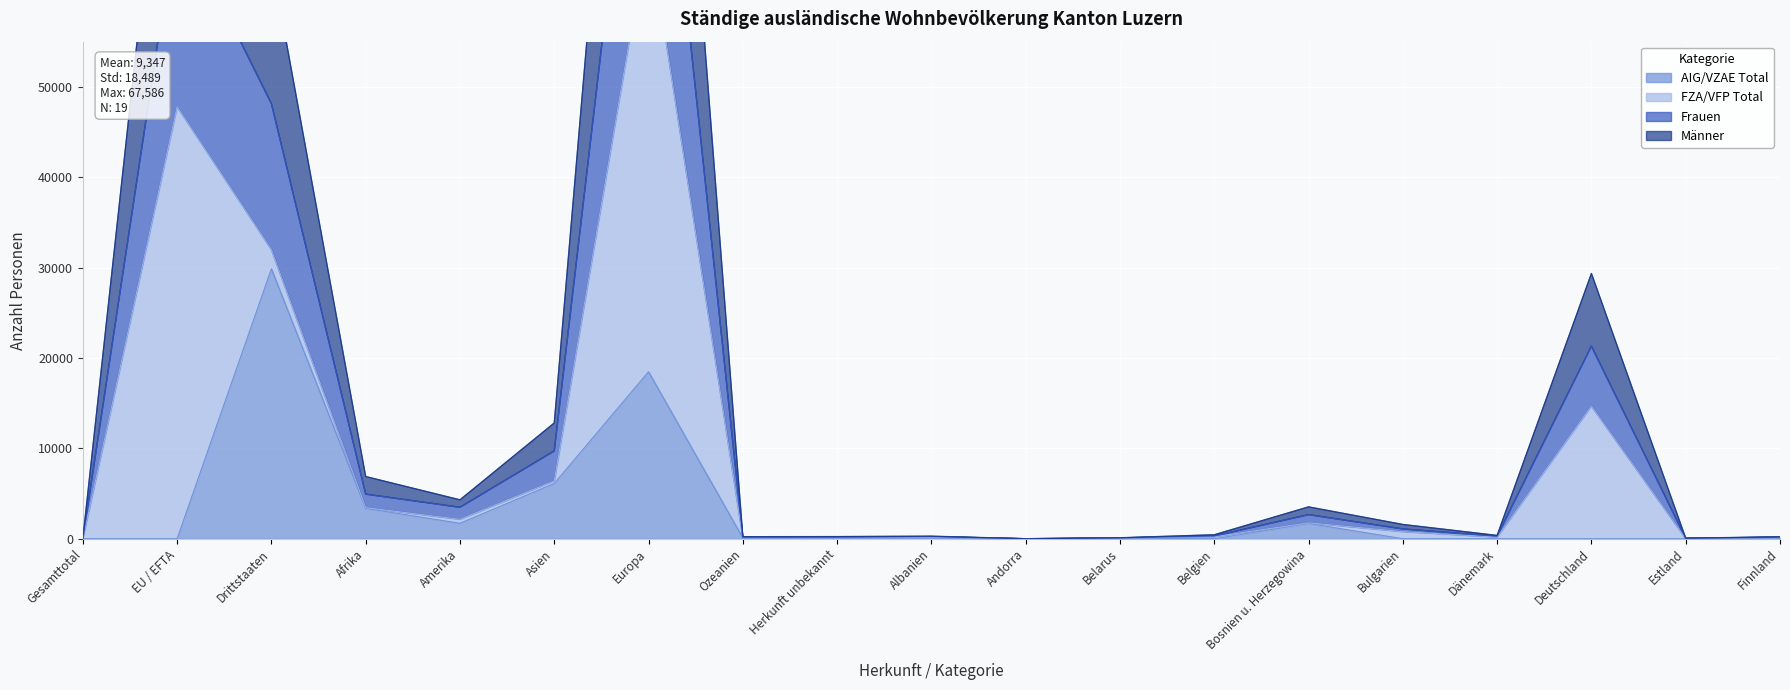

Is it true that Männer equals 16 at Belarus?

False